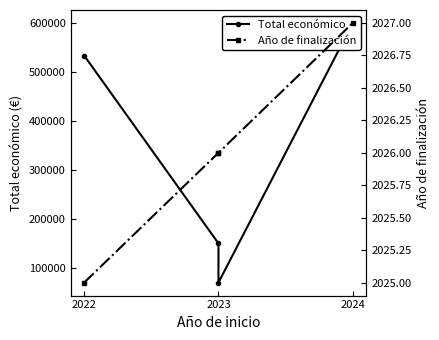

What is the label of the 3rd point from the right?

2023